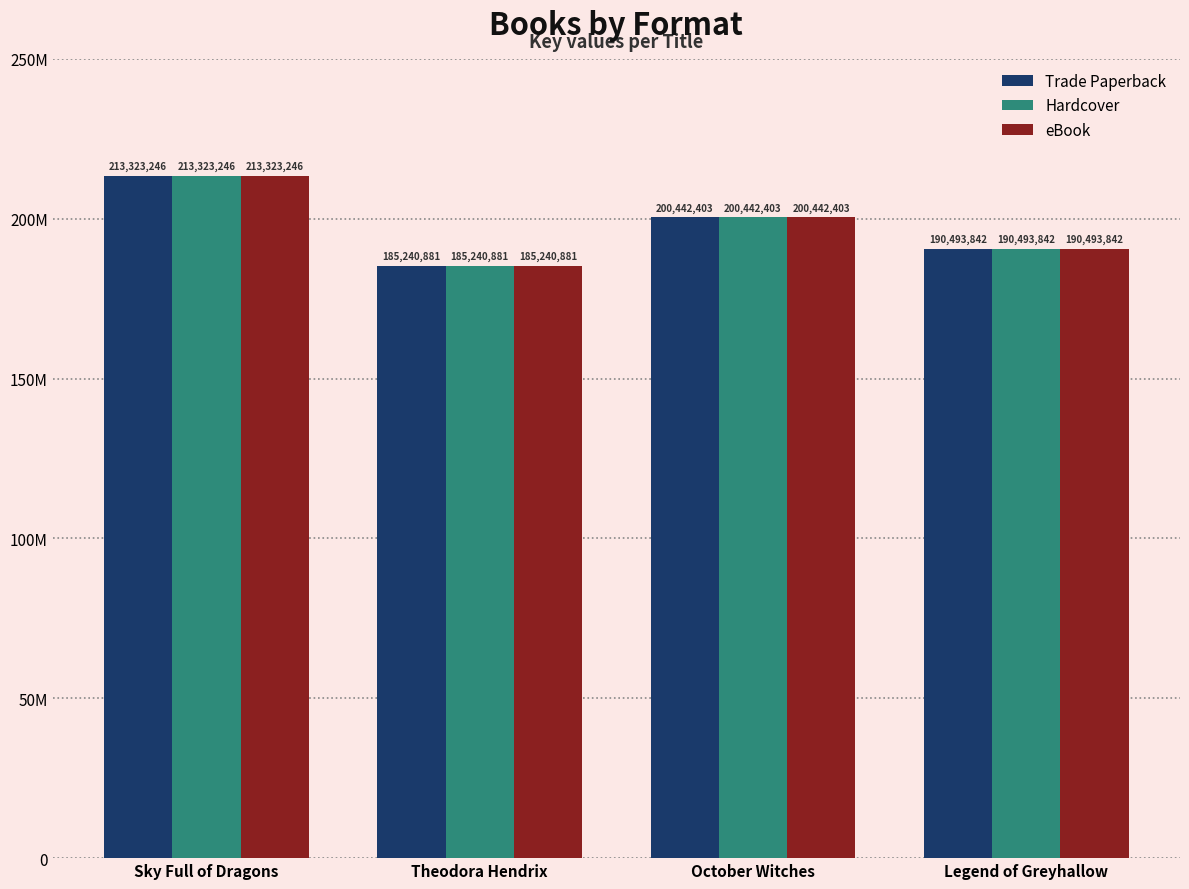

What position from the right is Legend of Greyhallow?

1